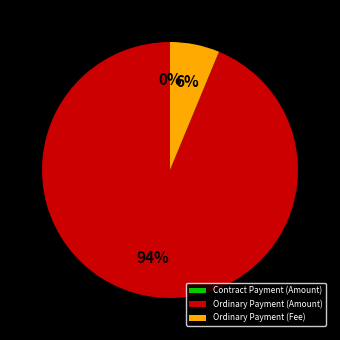

Combined, what portion of the pie is Contract Payment (Amount) and Ordinary Payment (Amount)?

93.8%